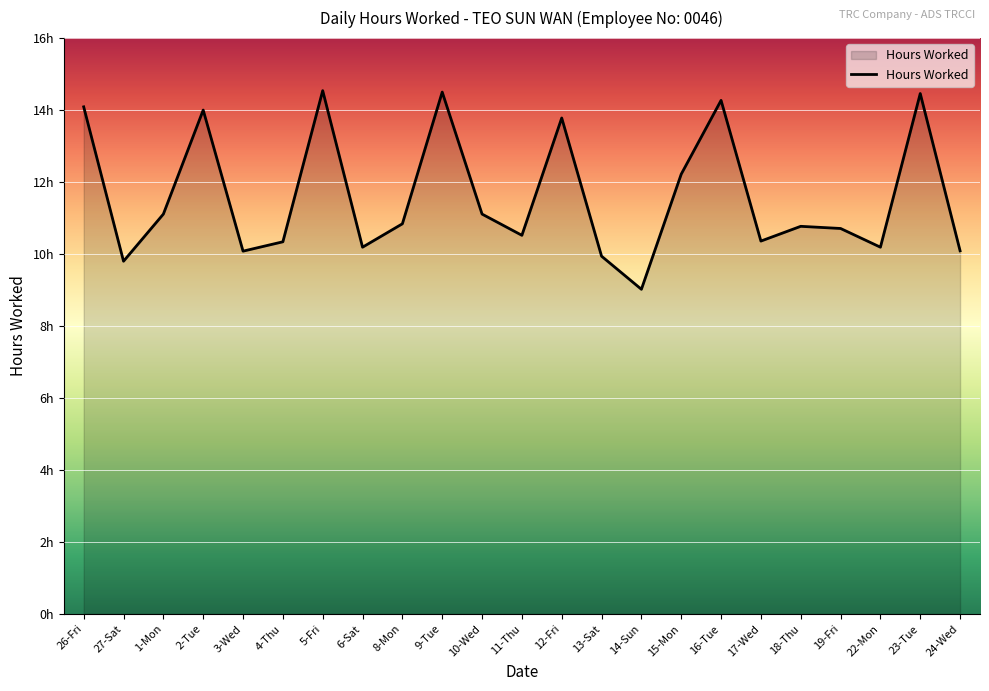

Does the chart display data point markers on the line(s)?

No